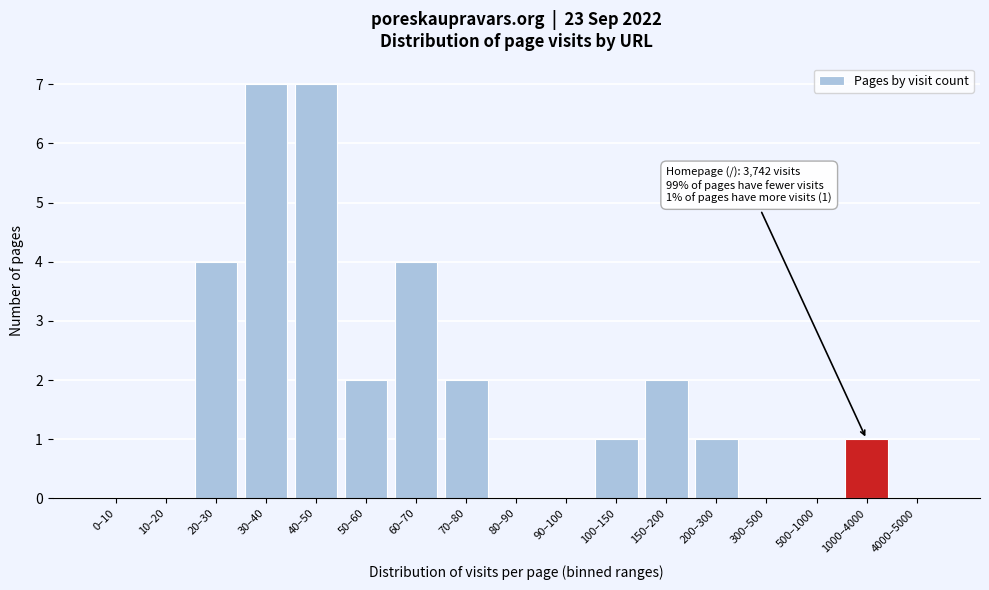

Reading right to left, list all the values displayed in this chart.

4000–5000=0	1000–4000=1	500–1000=0	300–500=0	200–300=1	150–200=2	100–150=1	90–100=0	80–90=0	70–80=2	60–70=4	50–60=2	40–50=7	30–40=7	20–30=4	10–20=0	0–10=0